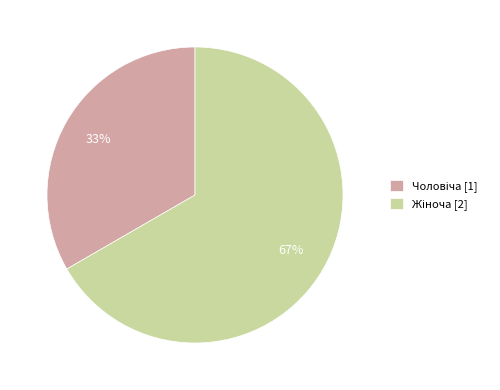

To the nearest percent, what is the average slice percentage?

50%